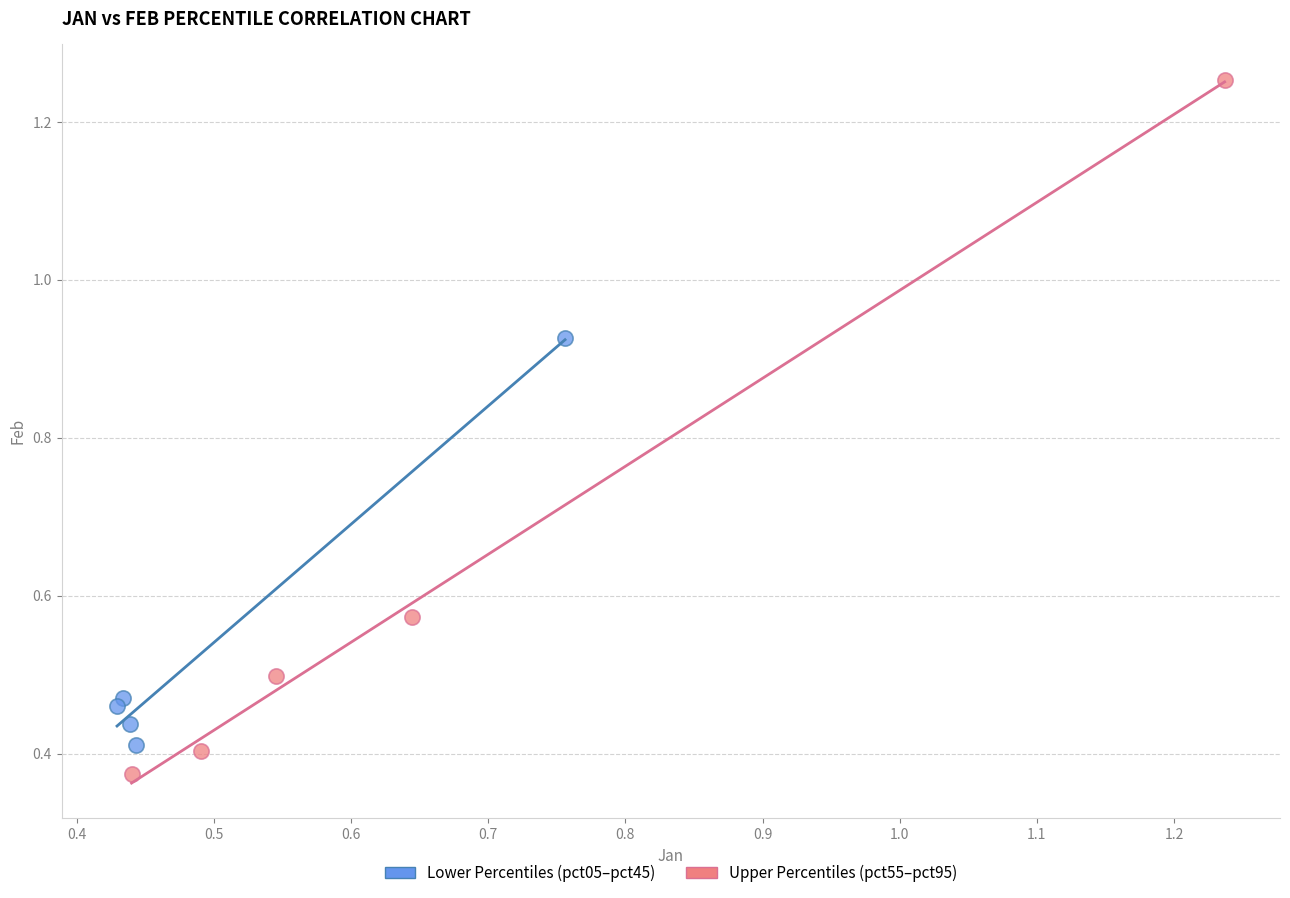

Which series has the widest spread of Y values?

Upper Percentiles (pct55–pct95)